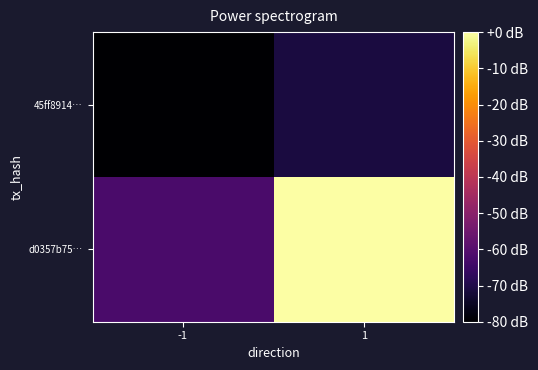

At 1, list the series in order from largest to smallest.

d0357b75…, 45ff8914…